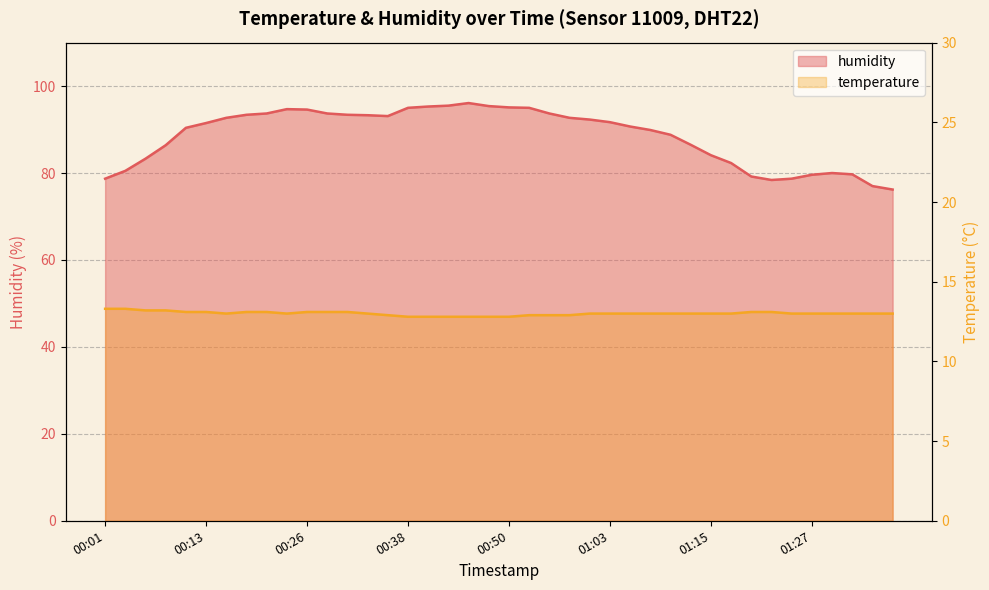

Between 01:37 and 00:04, which is larger?

00:04